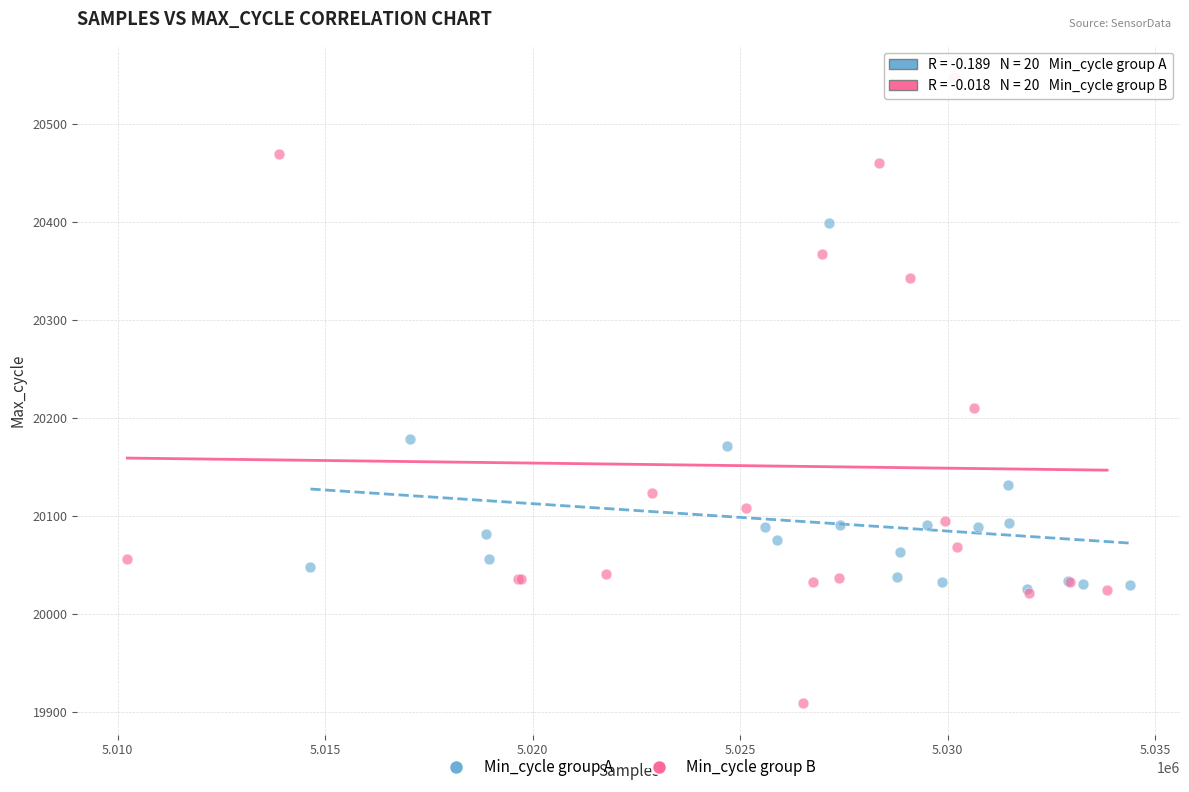

Which series reaches the maximum Y coordinate?

Min_cycle group B